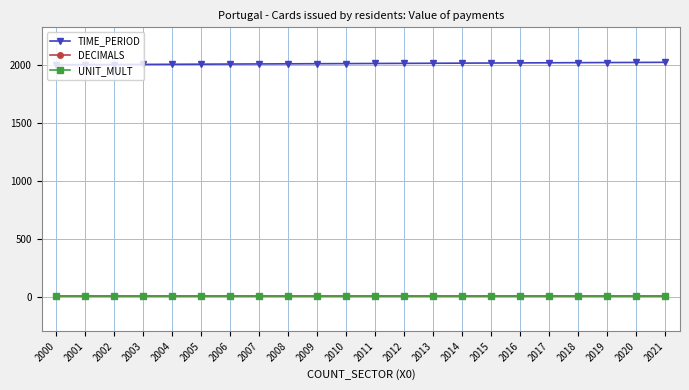

Is the value of UNIT_MULT at 2012 greater than the value of TIME_PERIOD at 2017?

No